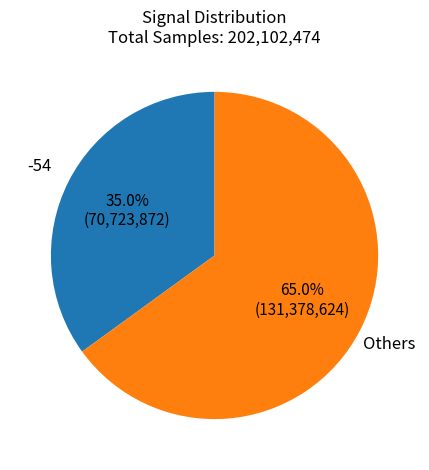

Which category has the smallest portion of the pie?

-54